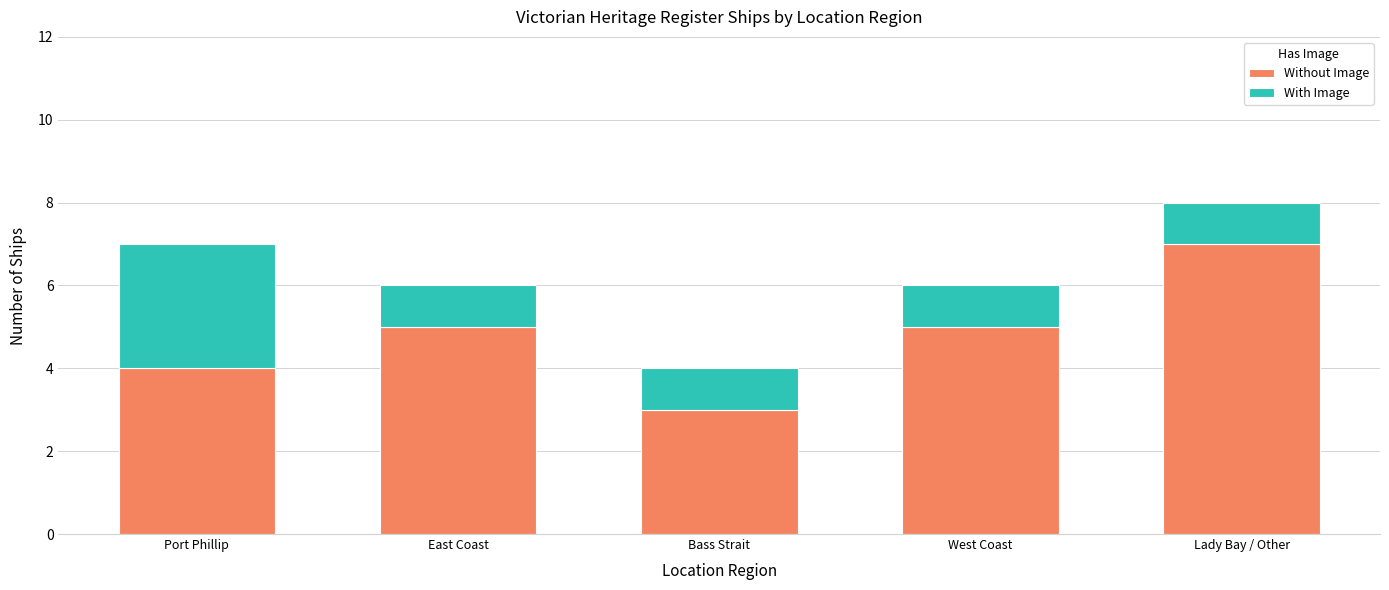

The Without Image series shows 3 at Bass Strait. True or false?

True